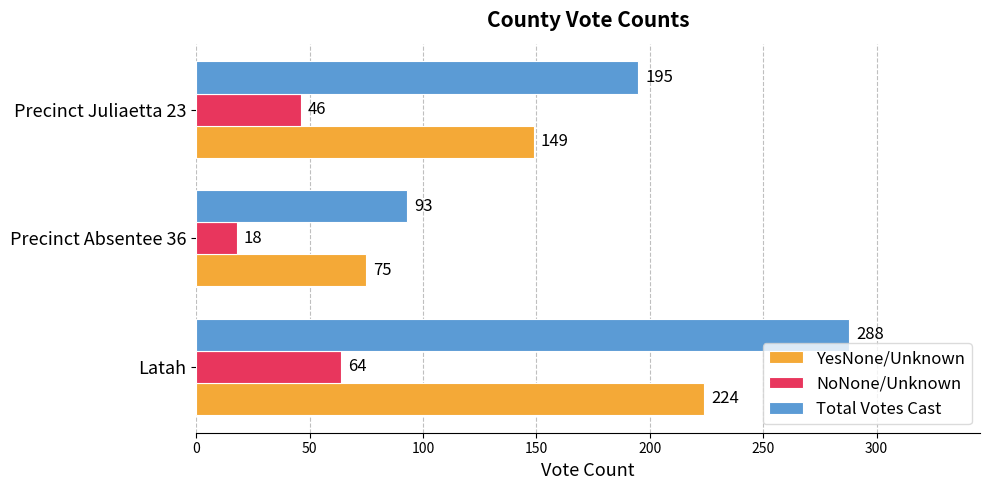

At how many categories does at least one series exceed 160?

2